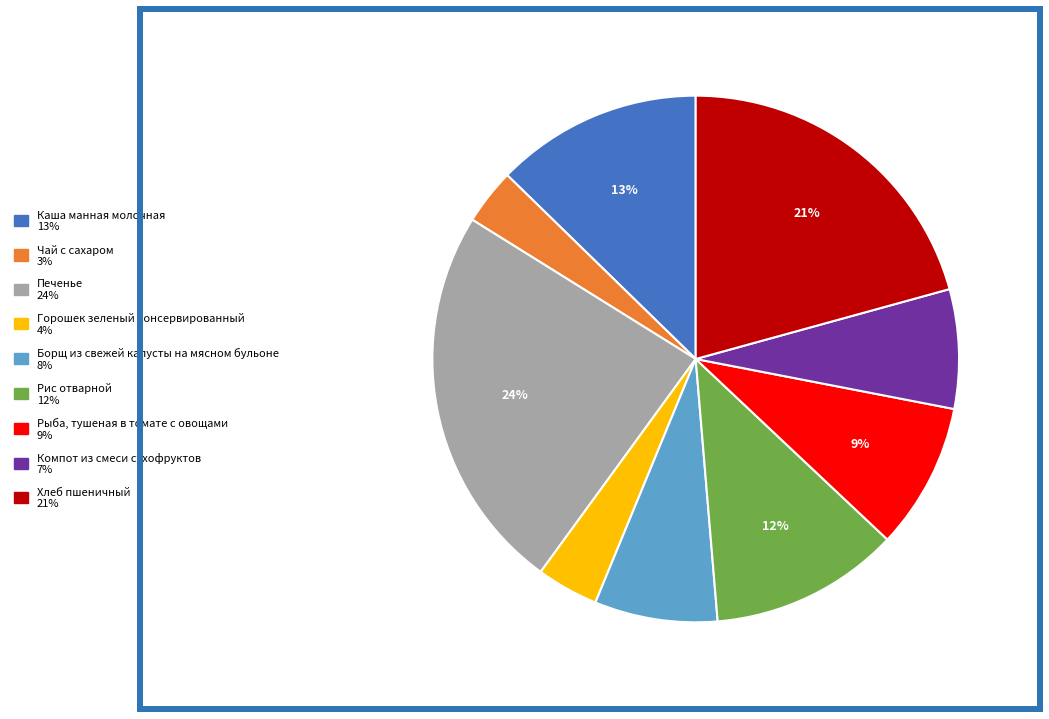

To the nearest percent, what portion does Печенье represent?

24%